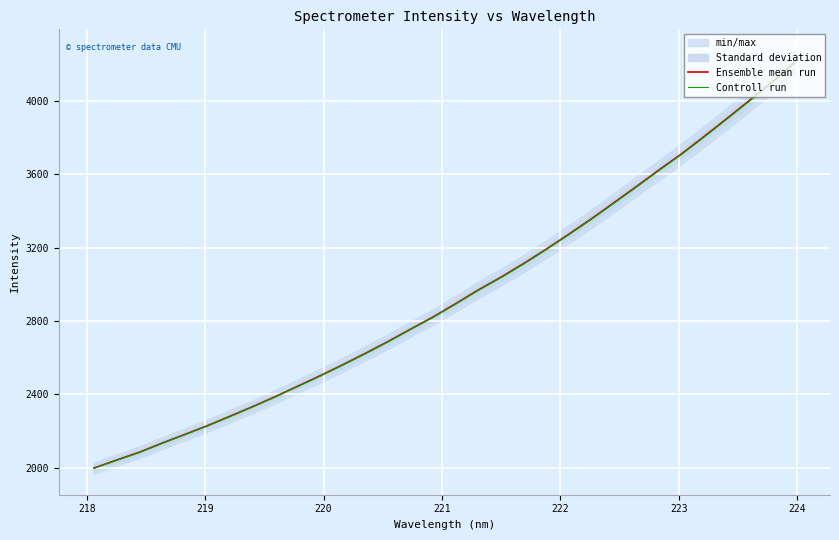

List the series in order of their peak value, lowest first.

Controll run, Ensemble mean run